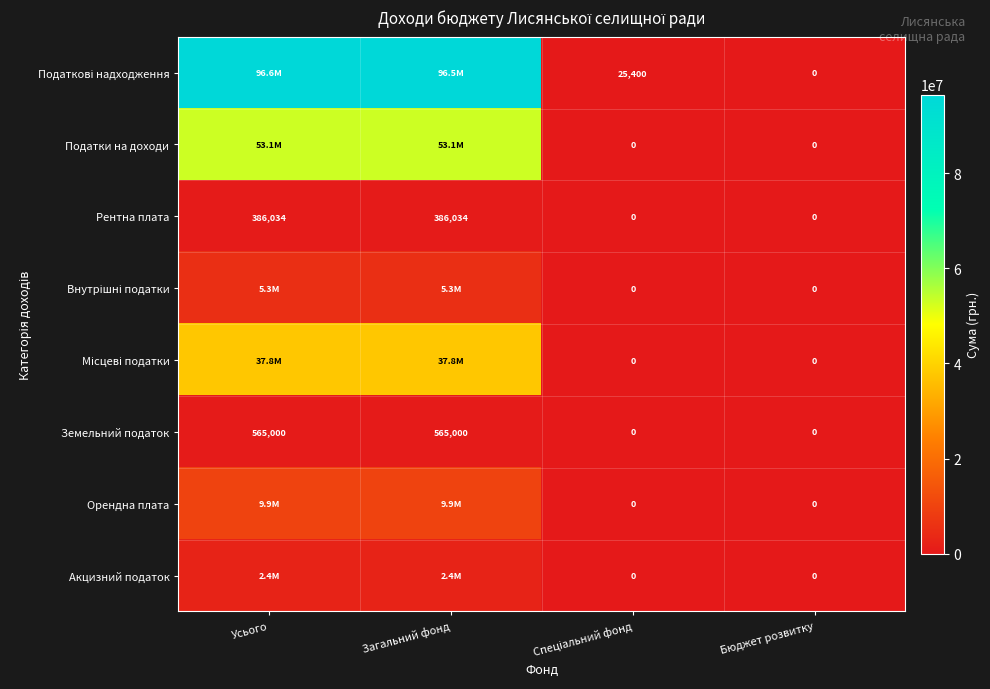

Read the Земельний податок value at Усього, to the nearest 50.

565000